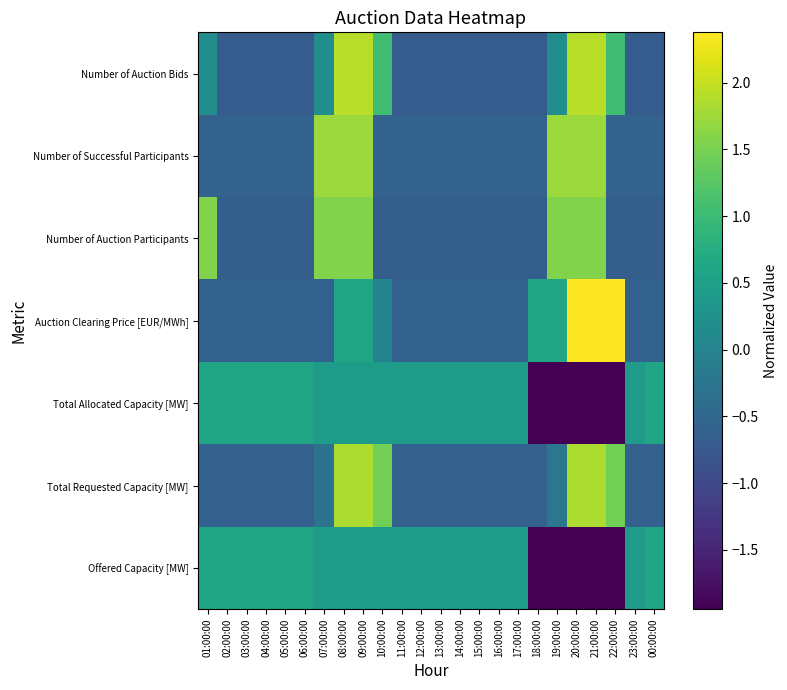

Which category has the lowest value across all series?

18:00:00